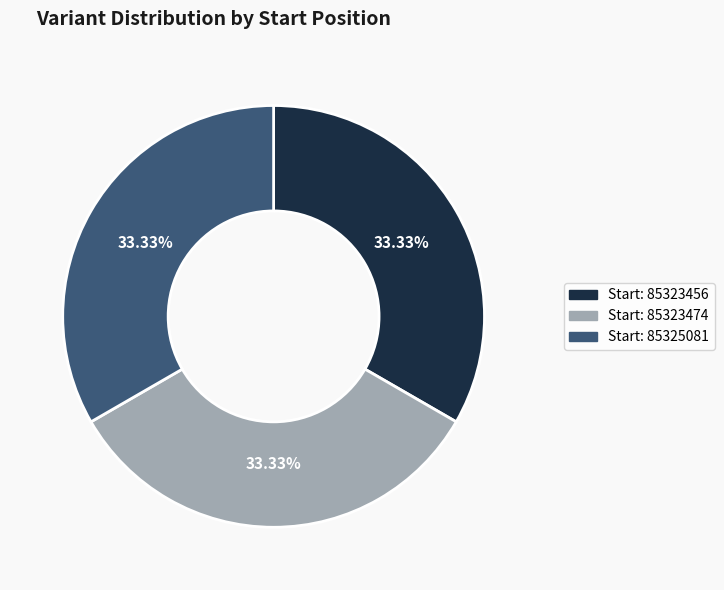

Is there any slice that represents more than half of the pie?

No